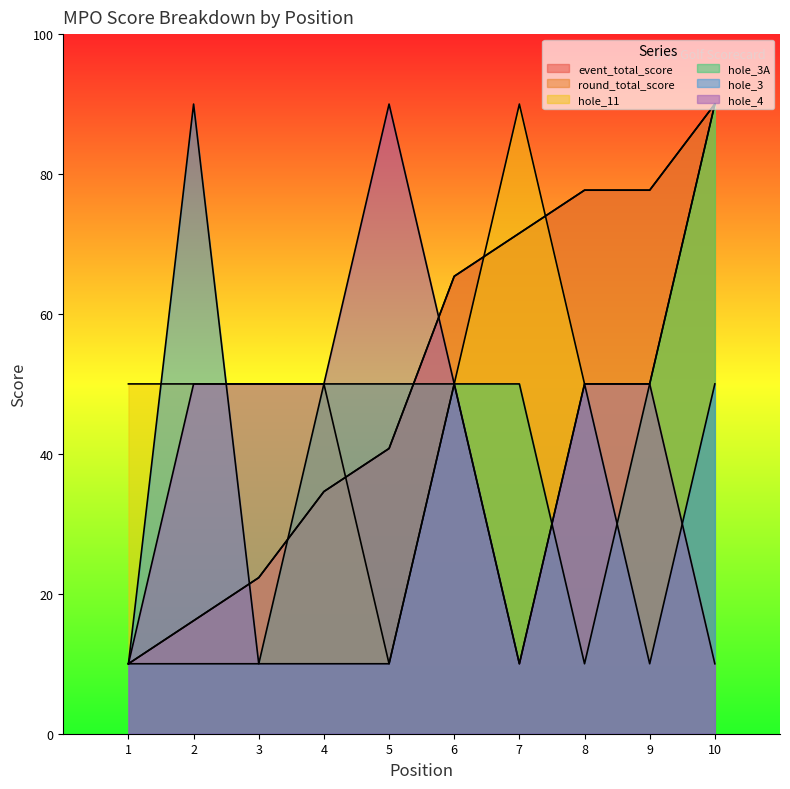

Does the chart display data point markers on the line(s)?

No